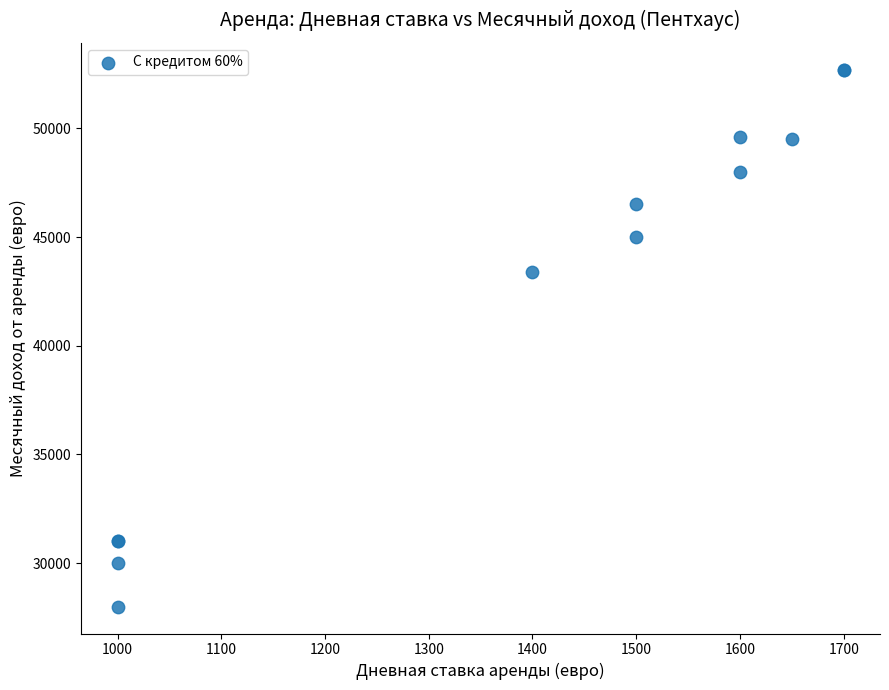

What Y value in the scatter plot is closest to 40350?

43400